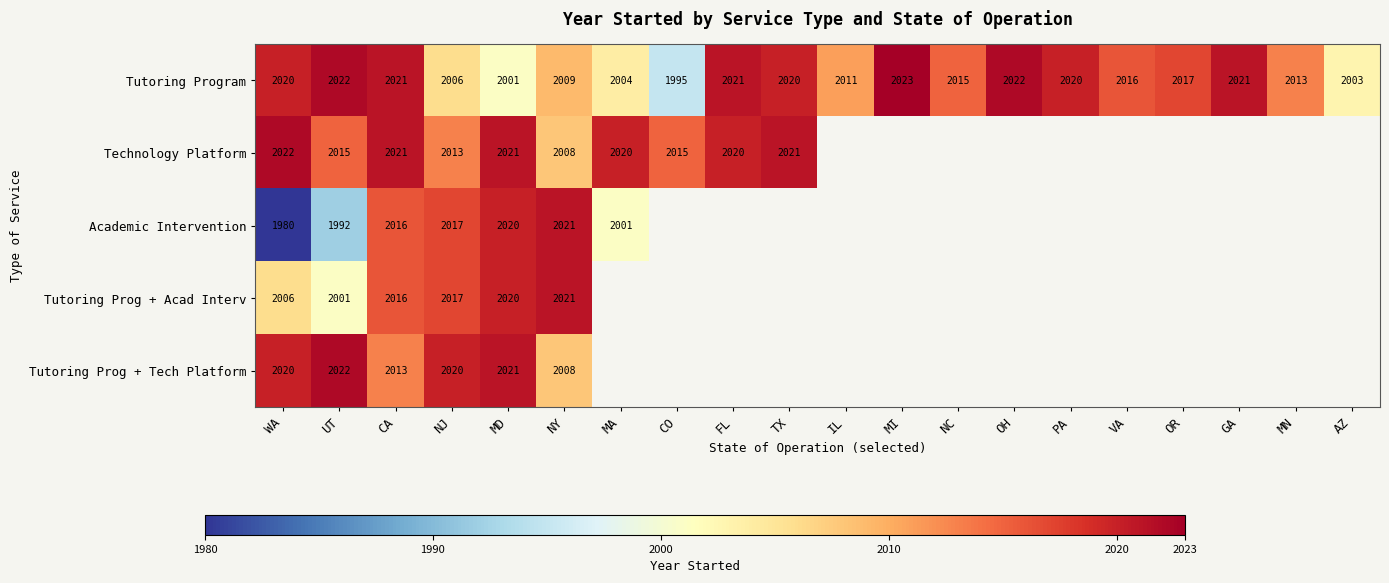

What is the spread (max minus min) of values at WA?

42.0